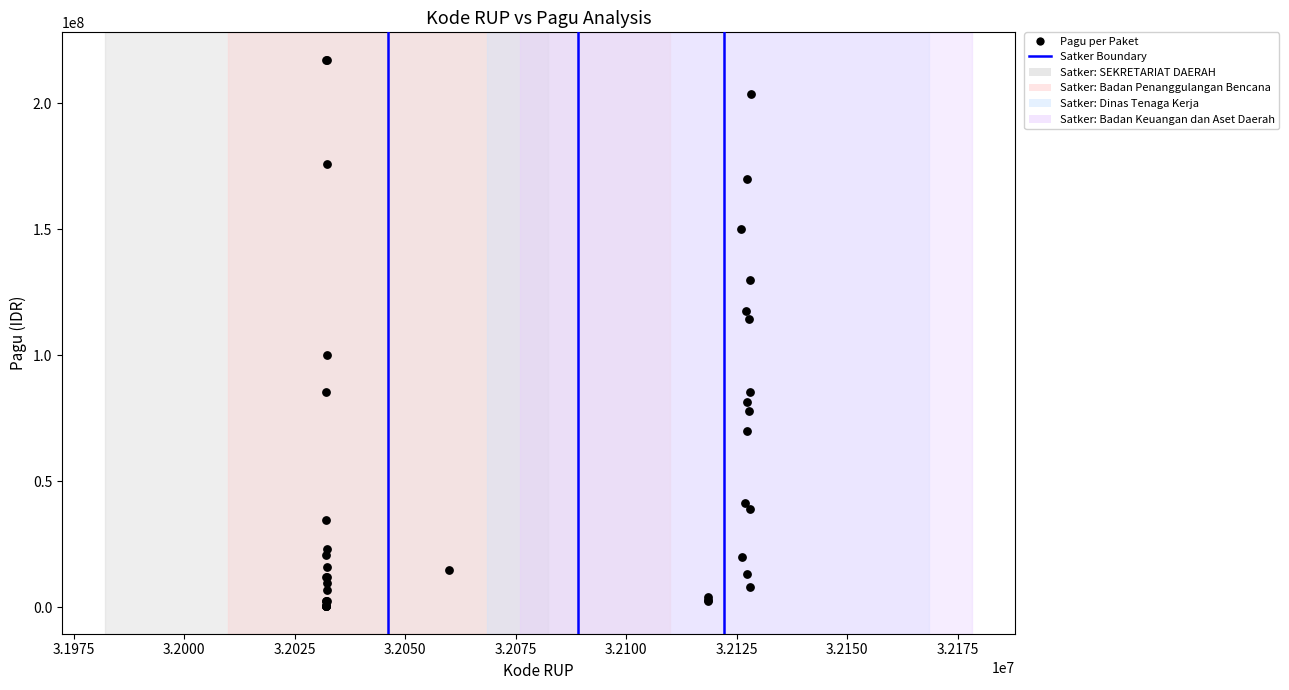

What Y value in the scatter plot is closest to 108830000?

114296000